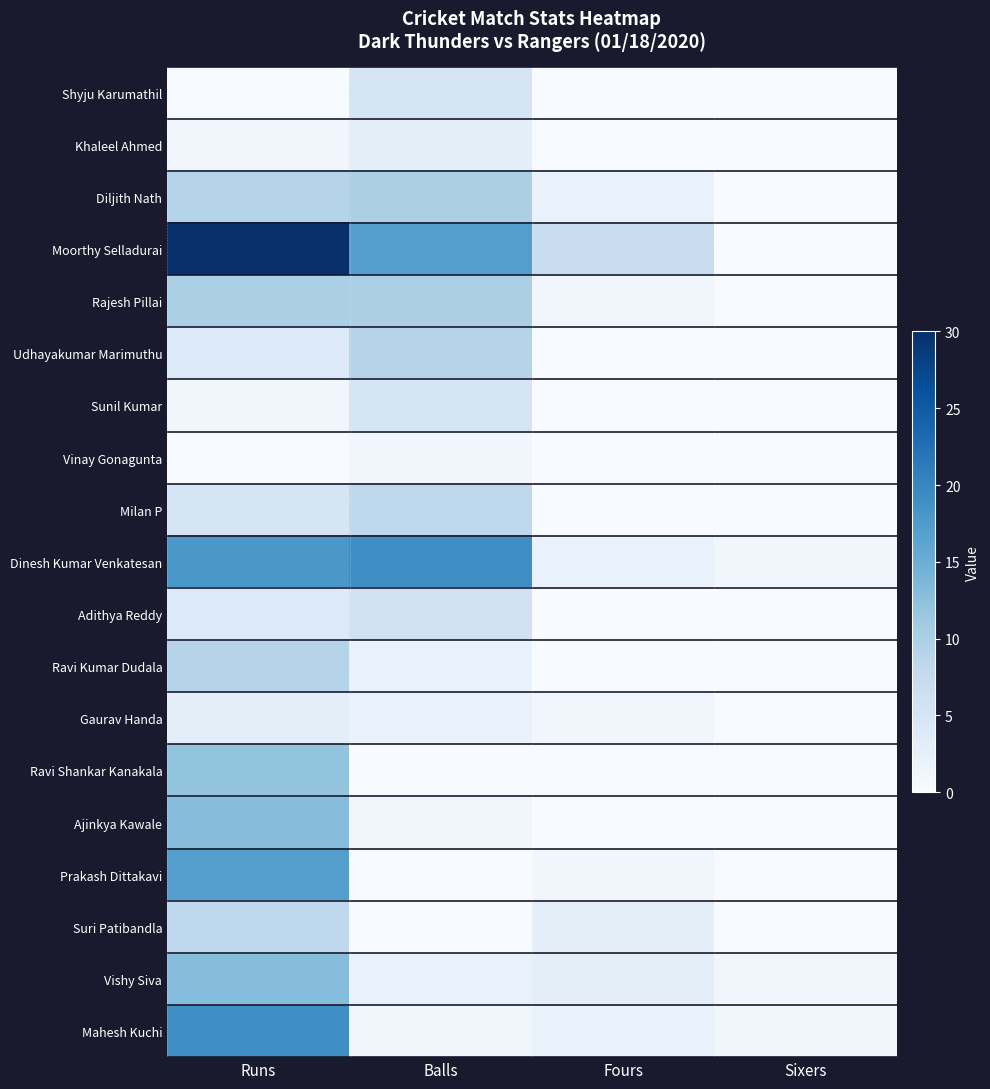

Which series has the largest total across all categories?

Moorthy Selladurai